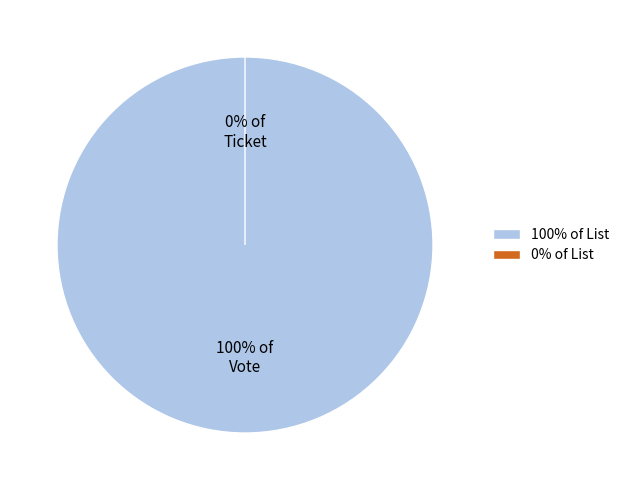

Rank the categories by value from highest to lowest.

Vote, Ticket